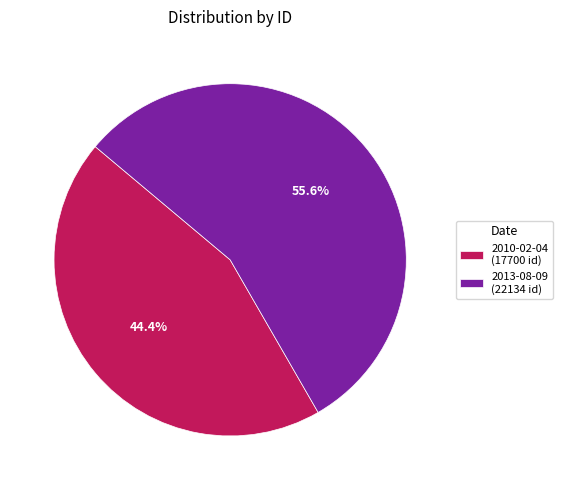

Between 2013-08-09 and 2010-02-04, which is larger?

2013-08-09